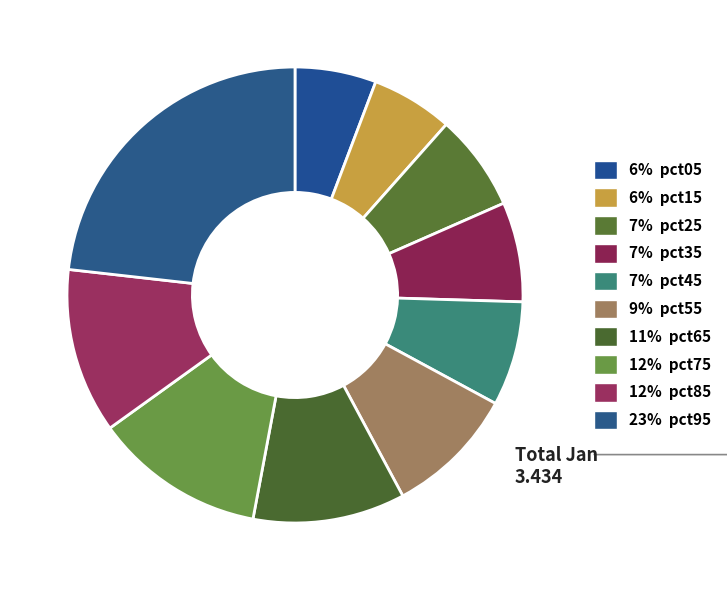

Which category has the biggest portion of the pie?

pct95